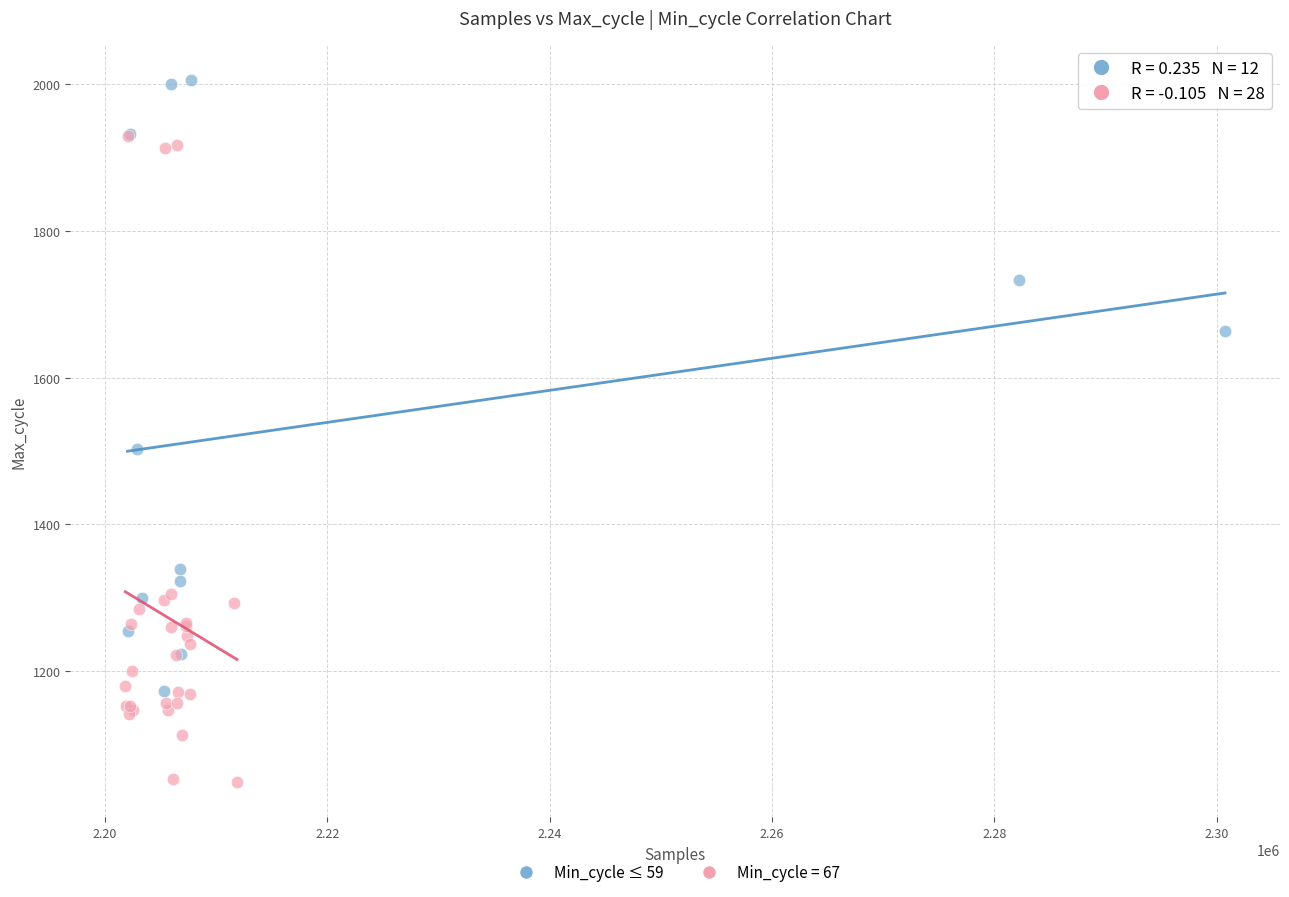

Which series reaches the maximum Y coordinate?

Min_cycle ≤ 59